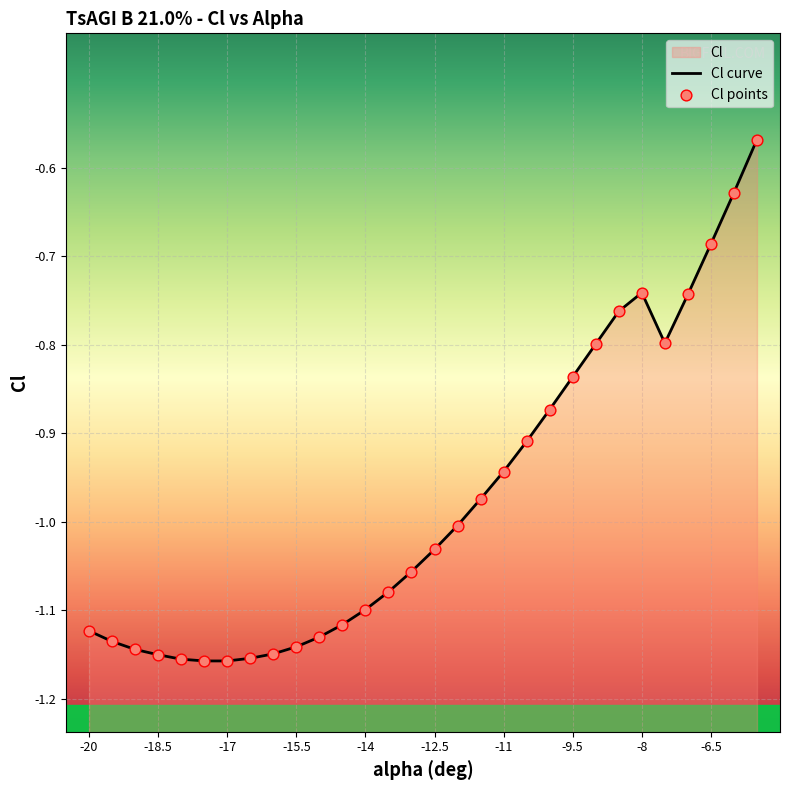

Is the value of Cl curve at -11 greater than the value of Cl points at -18.5?

Yes